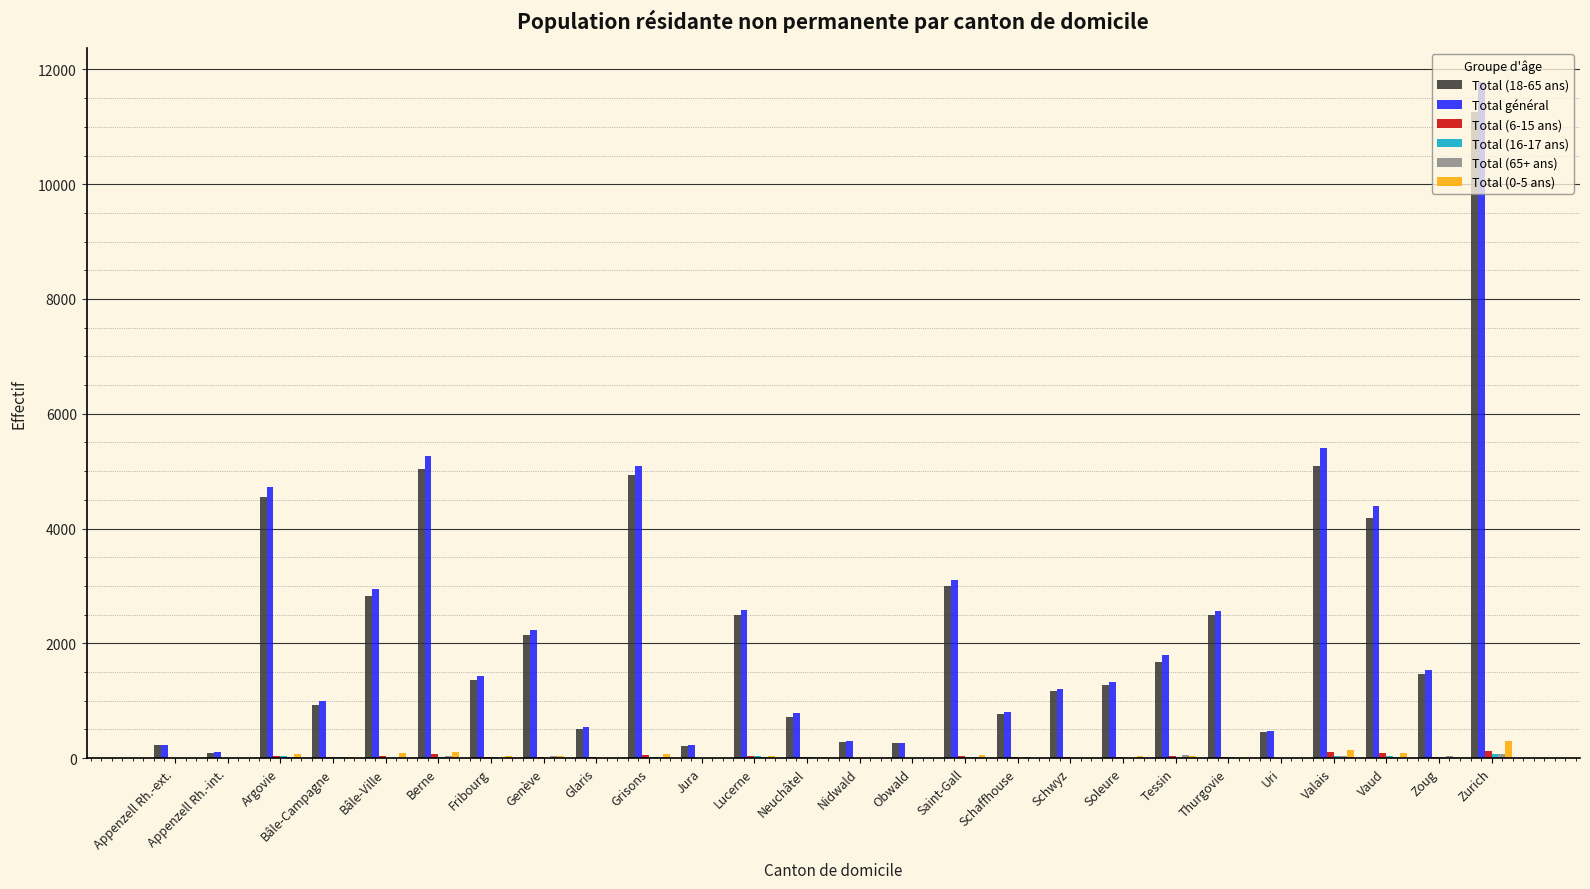

At which category is the sum across all series the highest?

Zurich